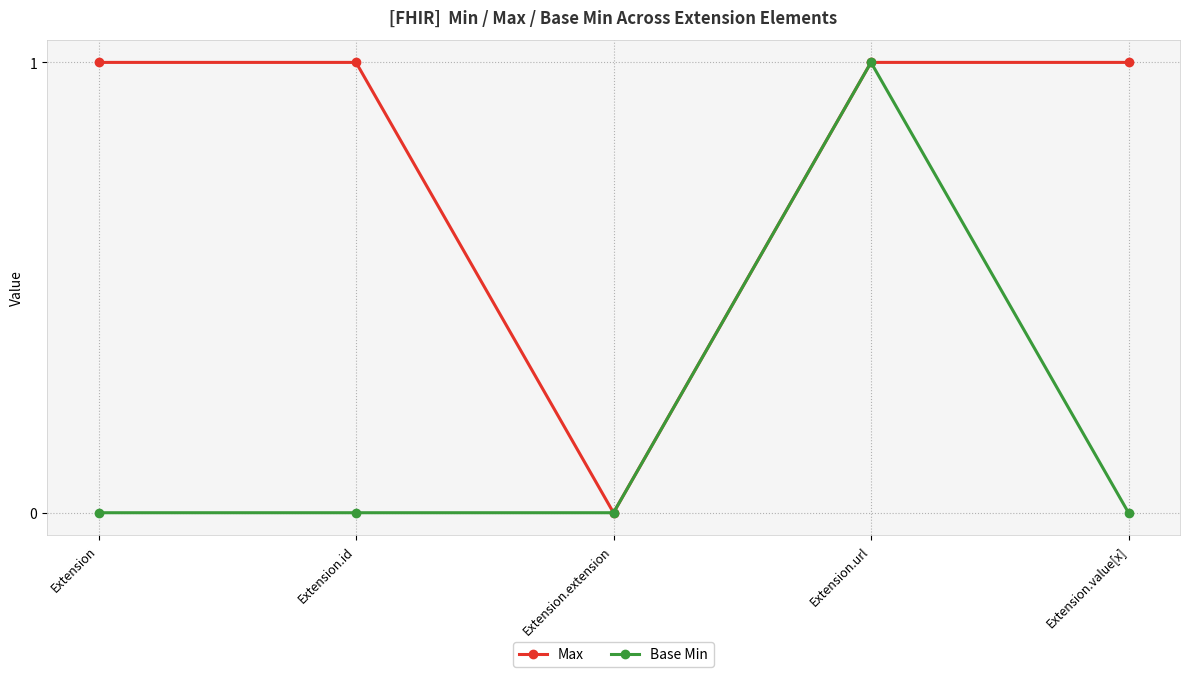

At Extension.value[x], list the series in order from smallest to largest.

Base Min, Max